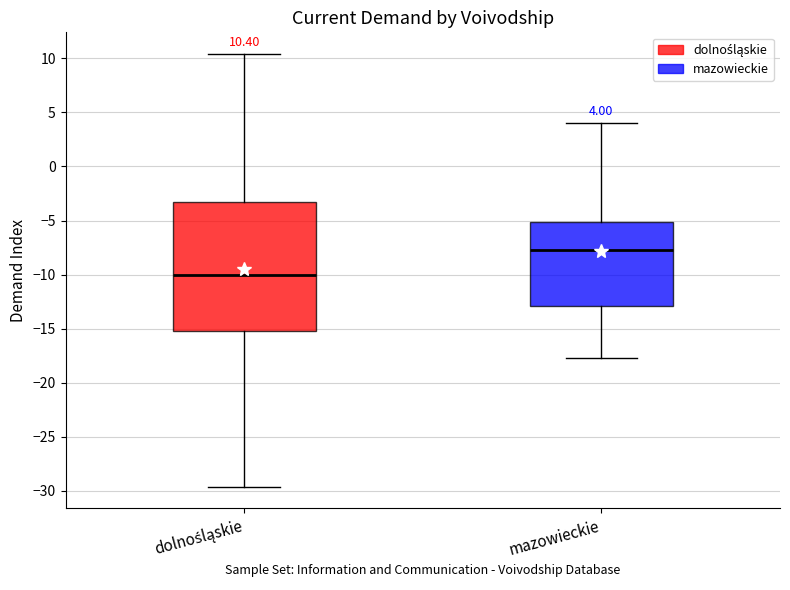

Which box's median line is the lowest?

dolnośląskie